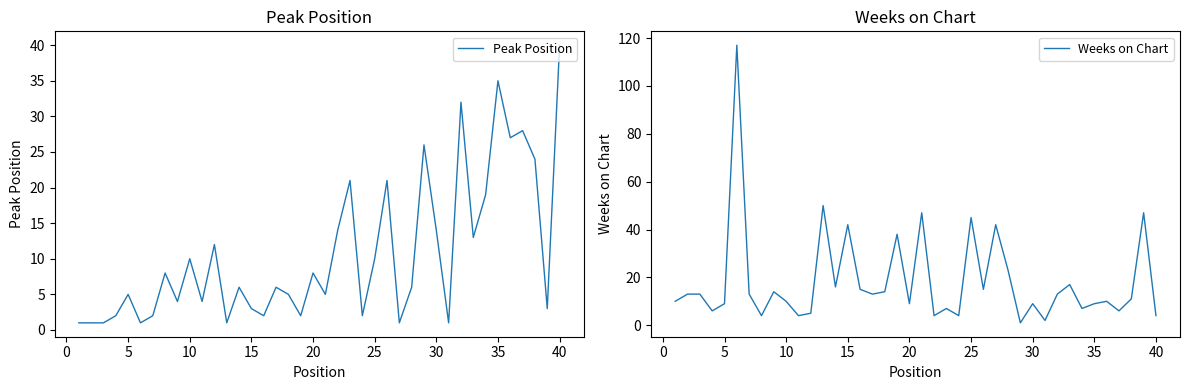

At which label does Peak Position reach its peak?

40